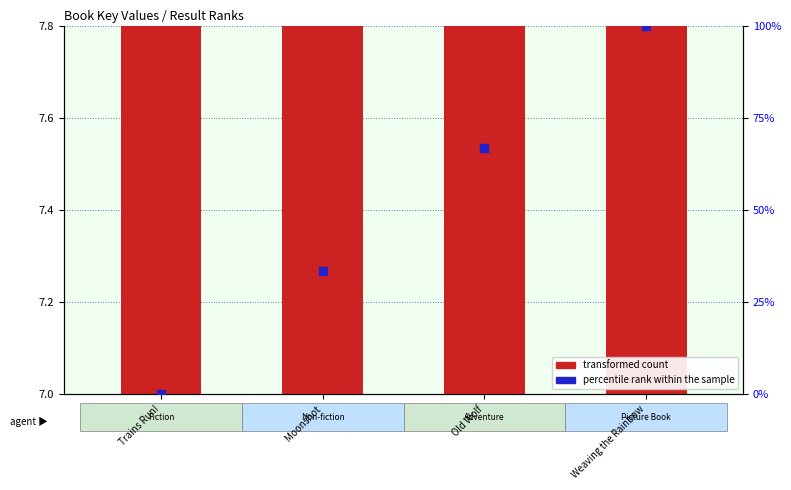

At which category is the sum across all series the highest?

Weaving the Rainbow